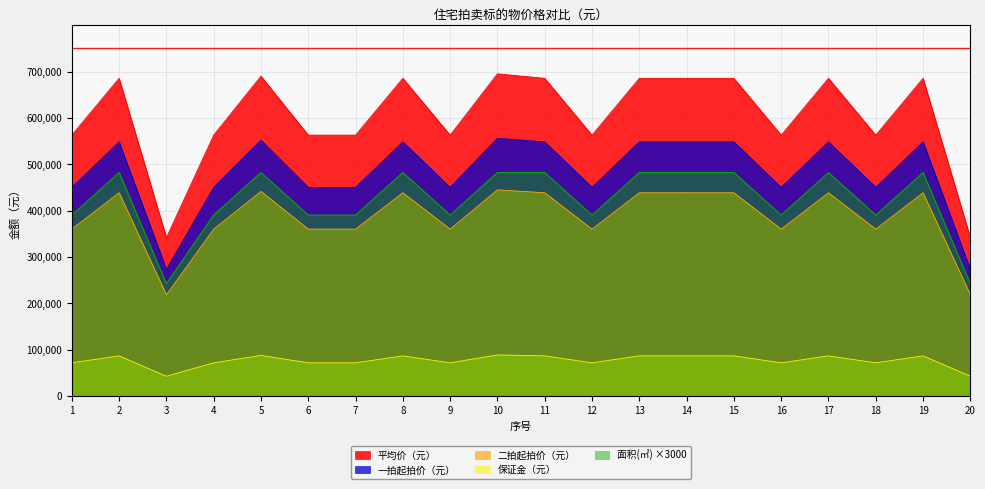

The 保证金（元） series shows 101176.5 at 4. True or false?

False